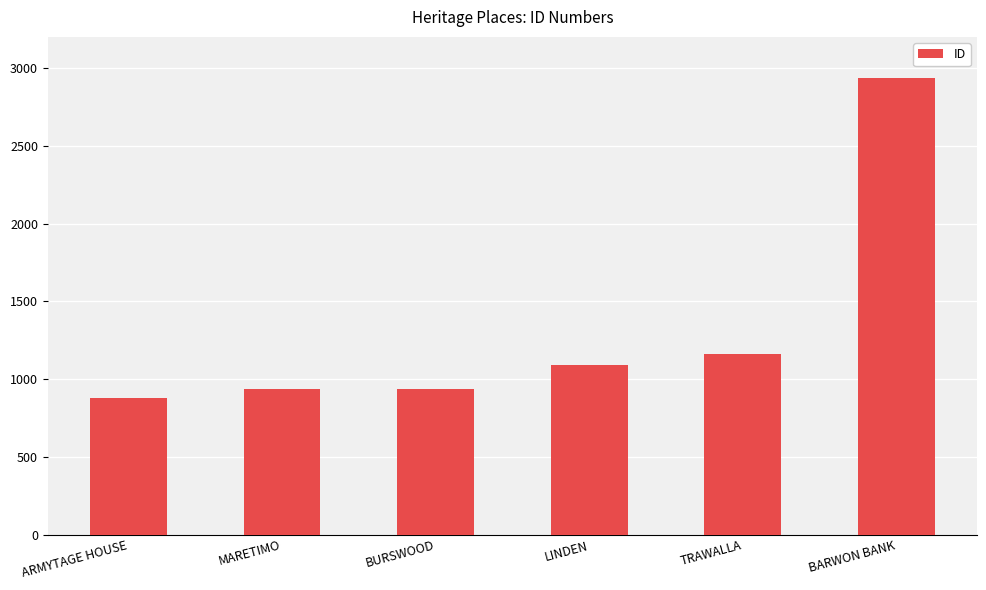

What is the sum of all values?

7939